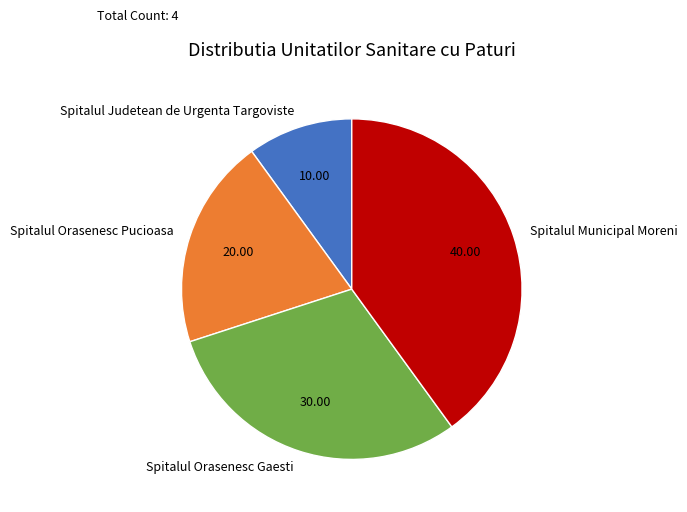

How many segments does this pie chart have?

4